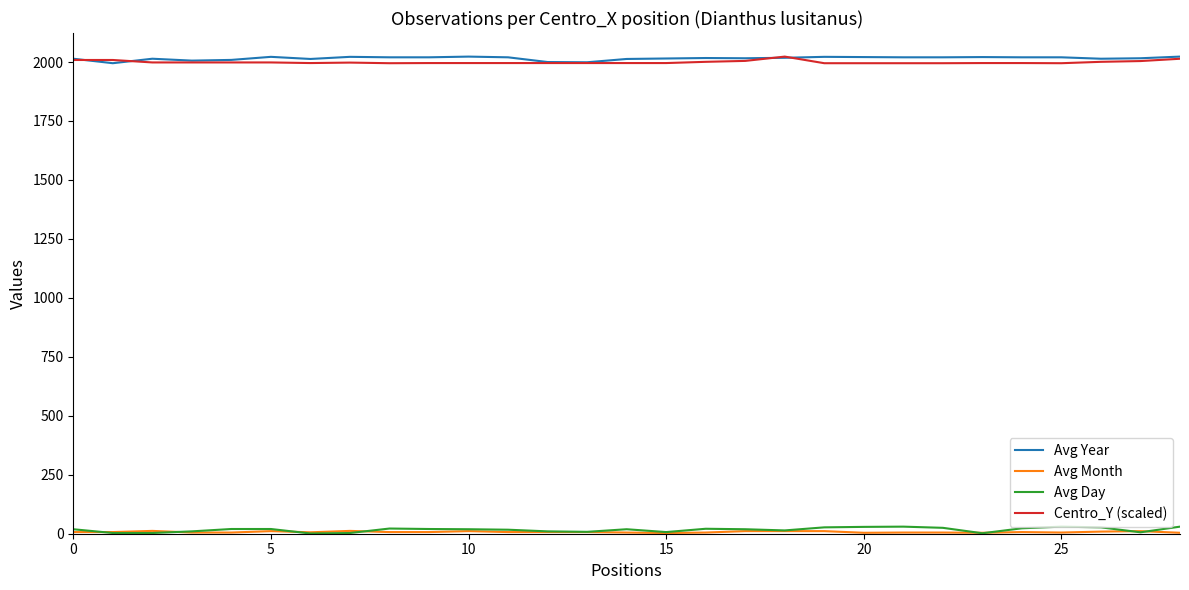

True or false: Avg Day and Centro_Y (scaled) intersect in this chart.

False